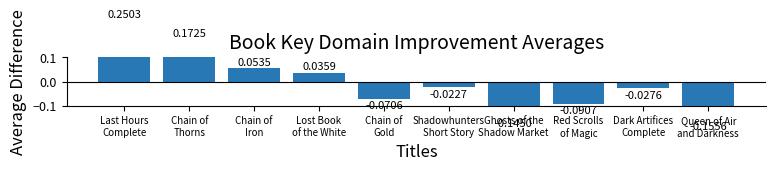

Count the number of data series in this chart.

1